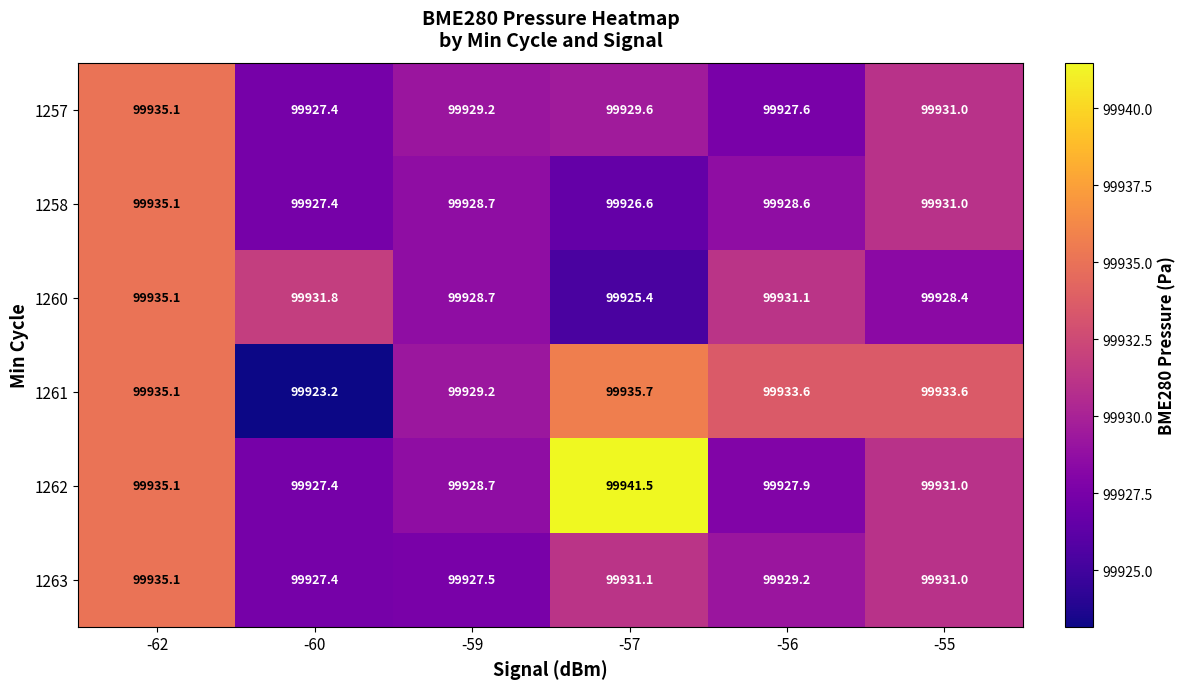

What is the difference between the 1260 values at -59 and -56?

2.4